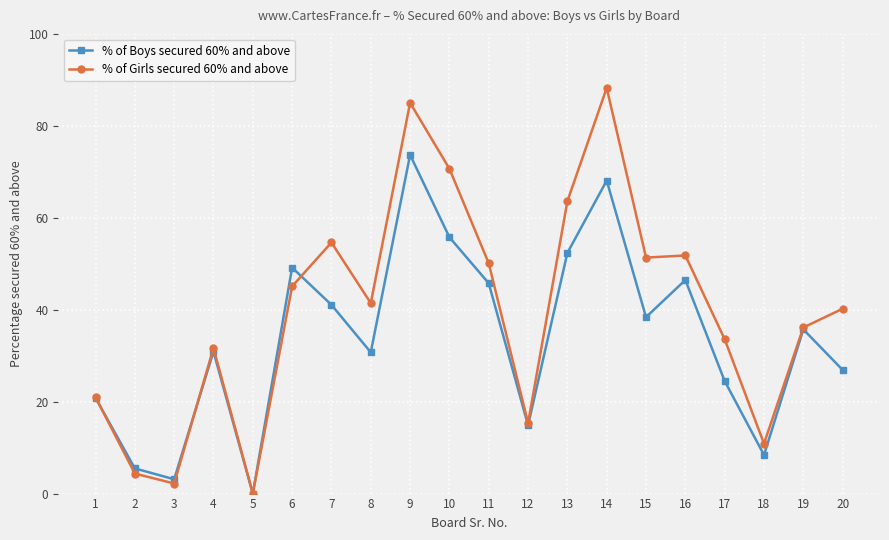

What is the value of the % of Girls secured 60% and above point at the 19th from the left?

36.1